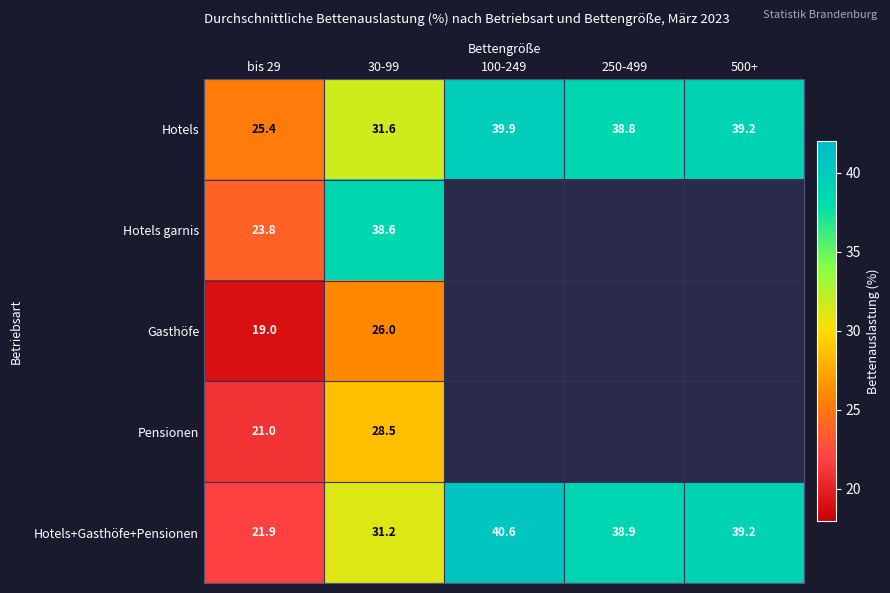

How many data points does each series have?

5